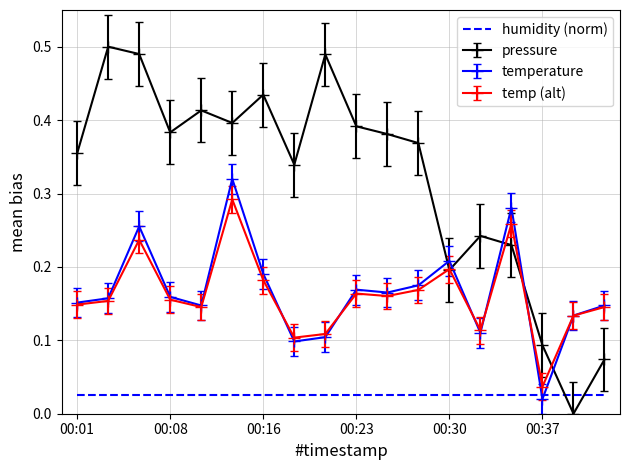

Which series has the widest spread of values?

pressure